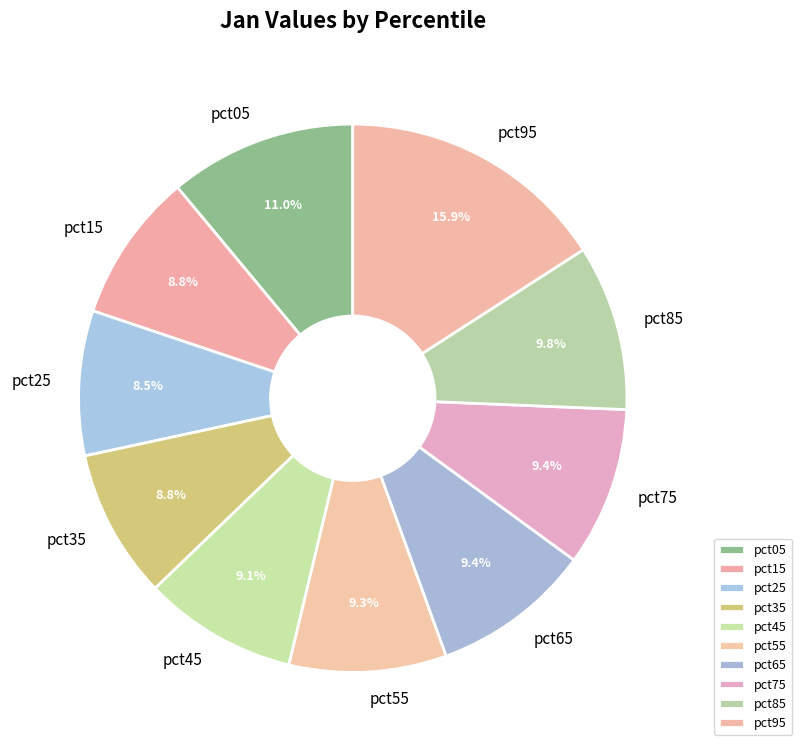

Is it true that pct55 is 20% of the pie?

False